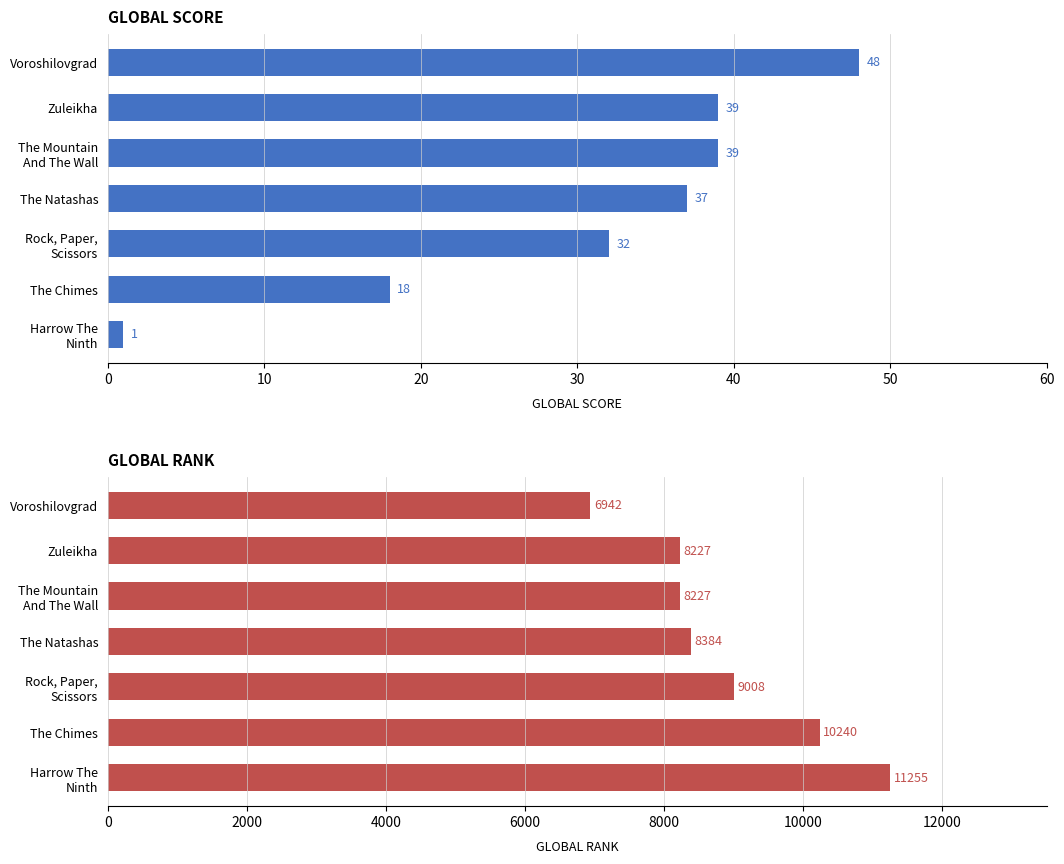

What are all the series names shown in the legend?

Global Score, Global Rank